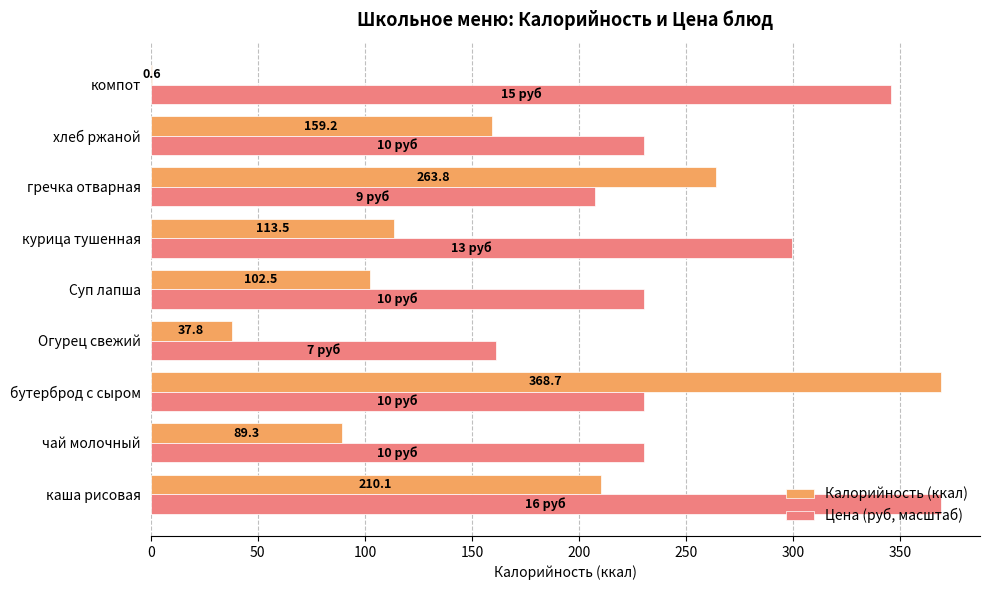

What is the sum of all Калорийность (ккал) values?

1345.5